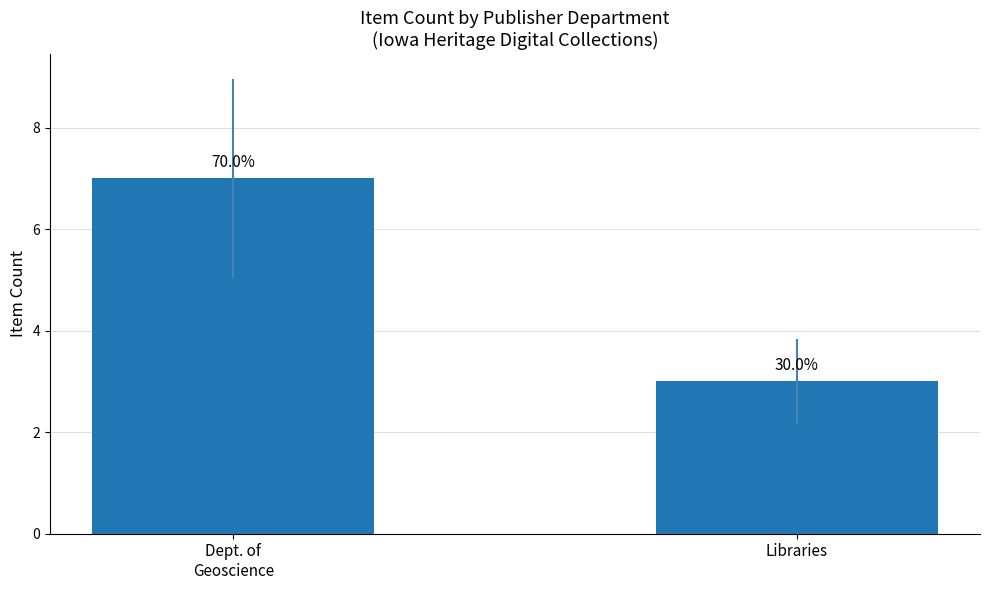

What is the change in value from Dept. of
Geoscience to Libraries?

-4